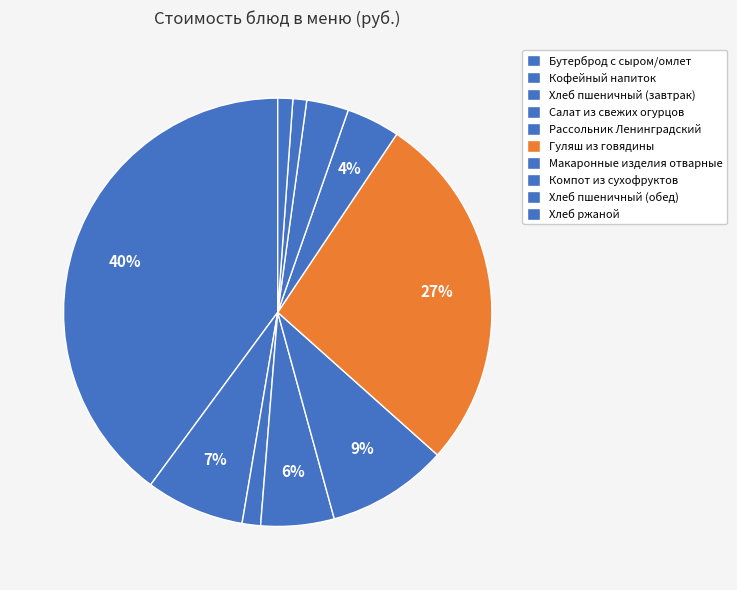

True or false: Хлеб ржаной accounts for 13% of the total.

False